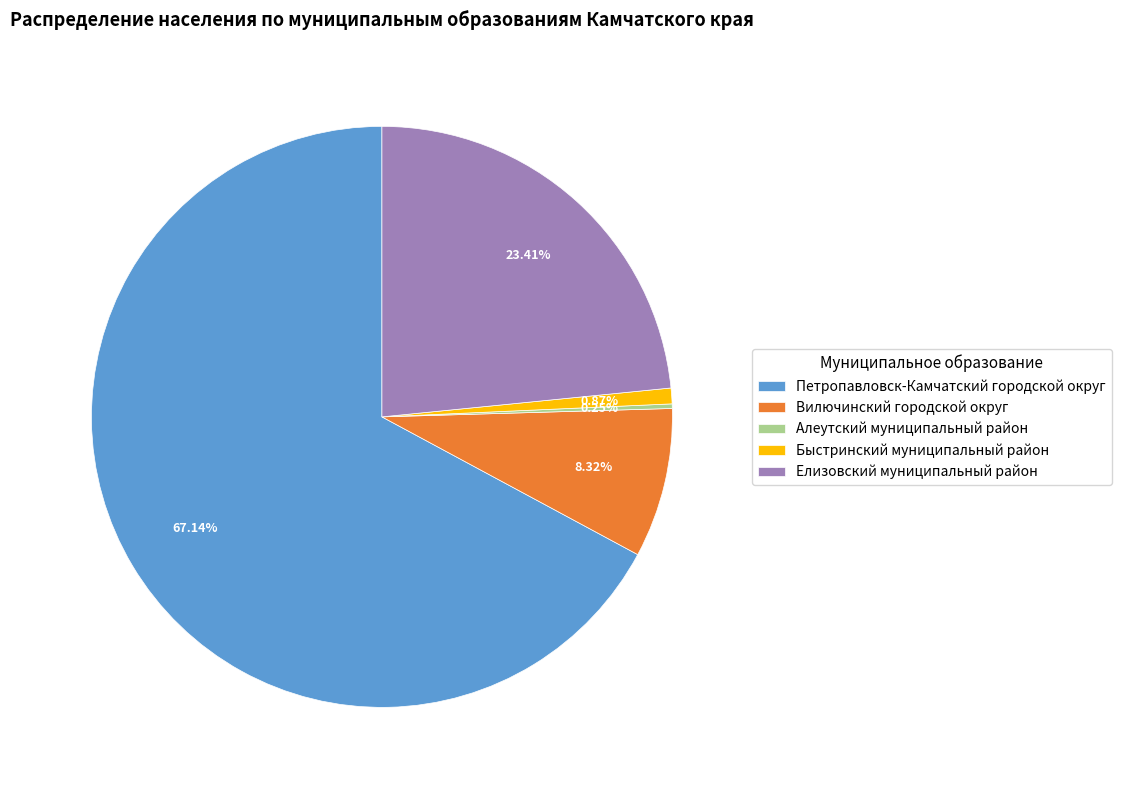

To the nearest percent, what percentage of the pie is Быстринский муниципальный район?

1%